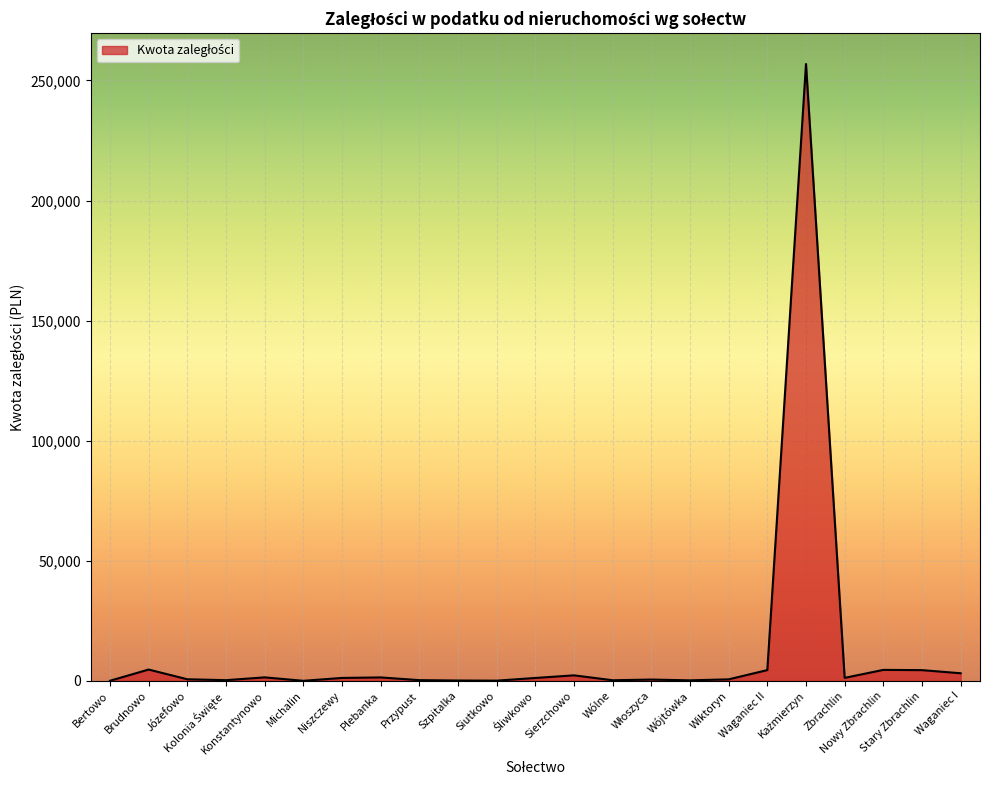

What is the difference between the maximum and minimum values?

256853.0